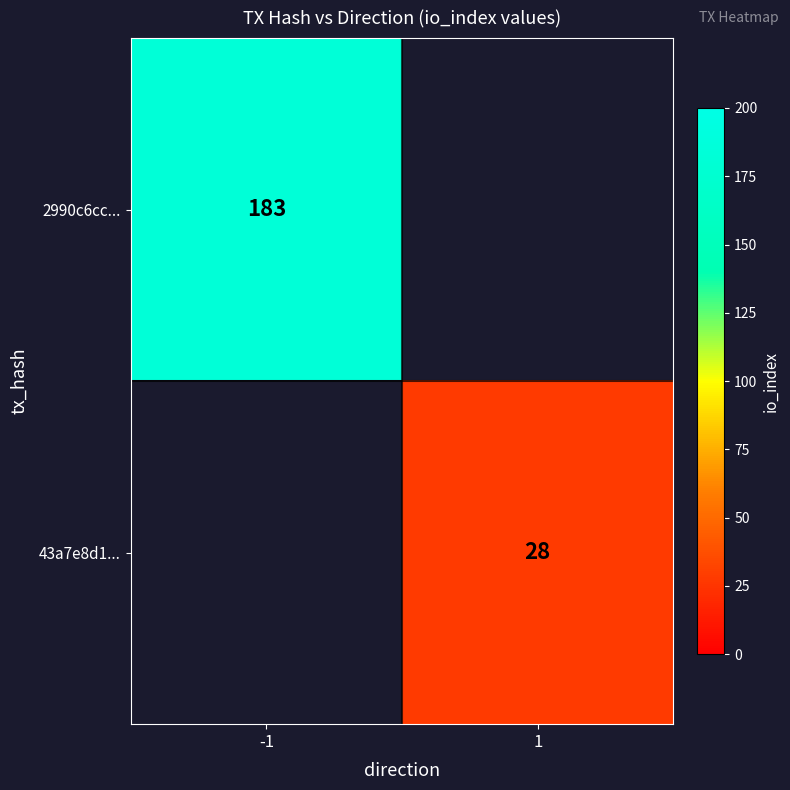

At how many categories does at least one series exceed 127?

1